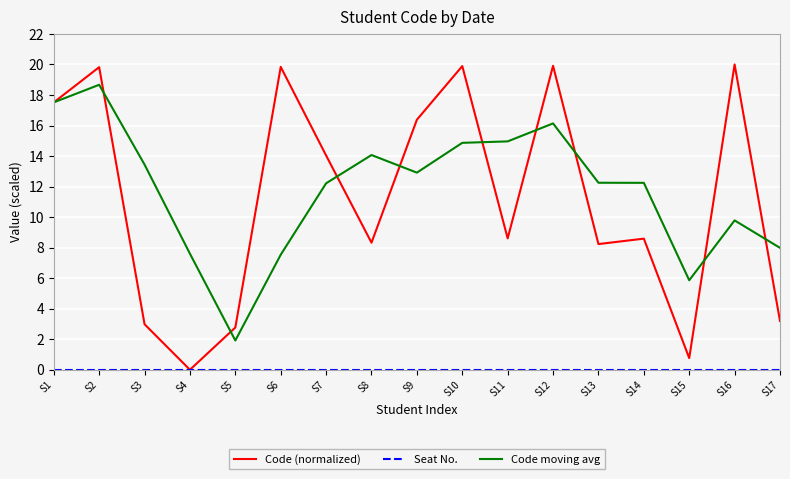

The value of Code moving avg at S10 is 3.0. True or false?

False